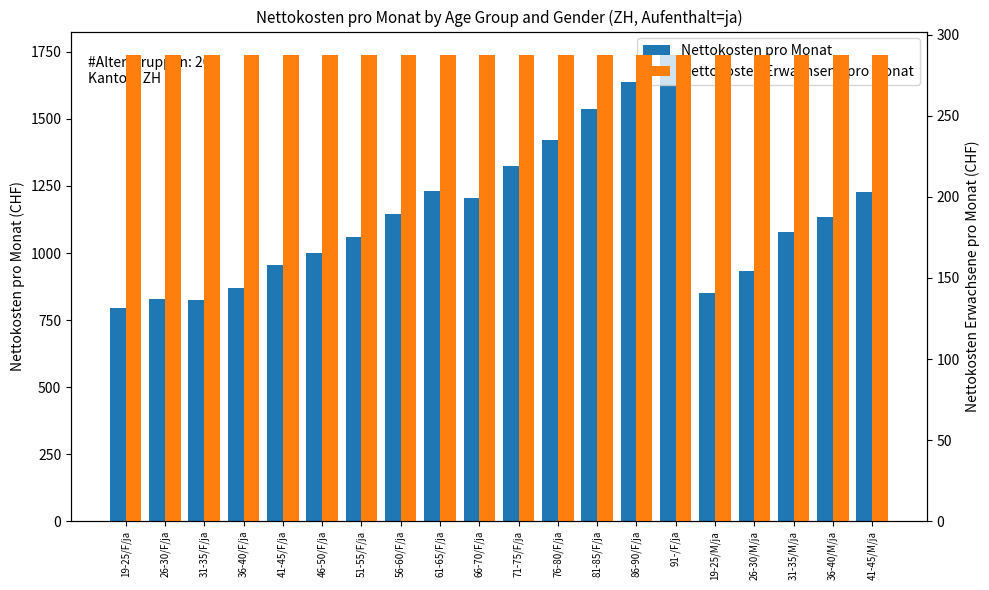

True or false: Nettokosten pro Monat has a value of 1324.4 at 71-75/F/ja.

True